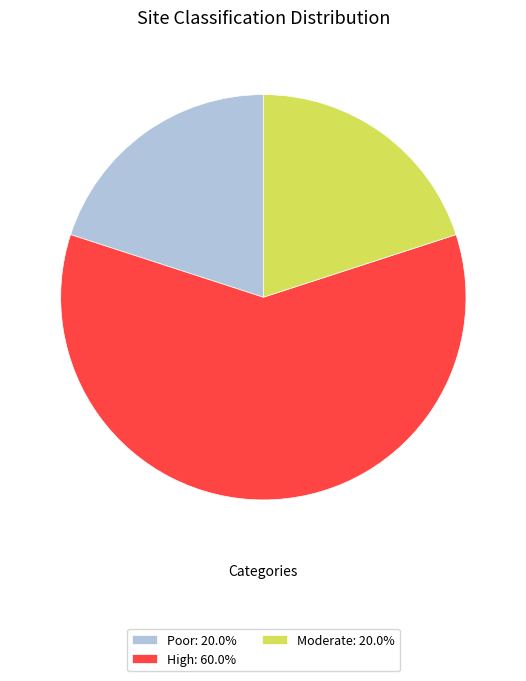

Does High: 60.0% represent more than half of the total?

Yes